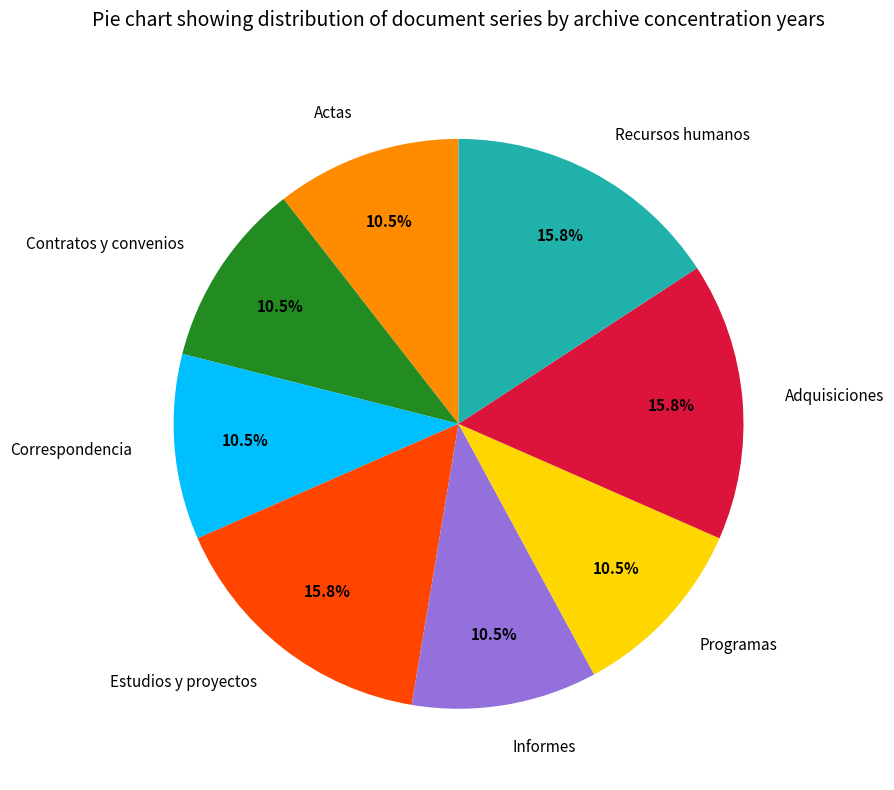

Approximately how many times larger is the value at Informes compared to Actas?

1.0